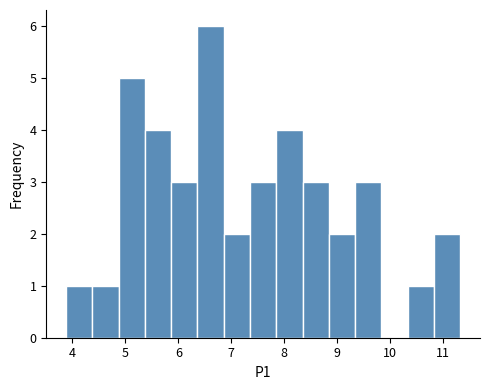

Reading left to right, transcribe this chart: for each bar, give the range it covers on the x-axis and its height. Neither the bar edges nor the heights are printed on the chart, so give them approximately, as read against the axes.

3.9 to 4.4: 1
4.4 to 4.9: 1
4.9 to 5.4: 5
5.4 to 5.9: 4
5.9 to 6.4: 3
6.4 to 6.9: 6
6.9 to 7.4: 2
7.4 to 7.8: 3
7.8 to 8.3: 4
8.3 to 8.8: 3
8.8 to 9.3: 2
9.3 to 9.8: 3
9.8 to 10.3: 0
10.3 to 10.8: 1
10.8 to 11.3: 2